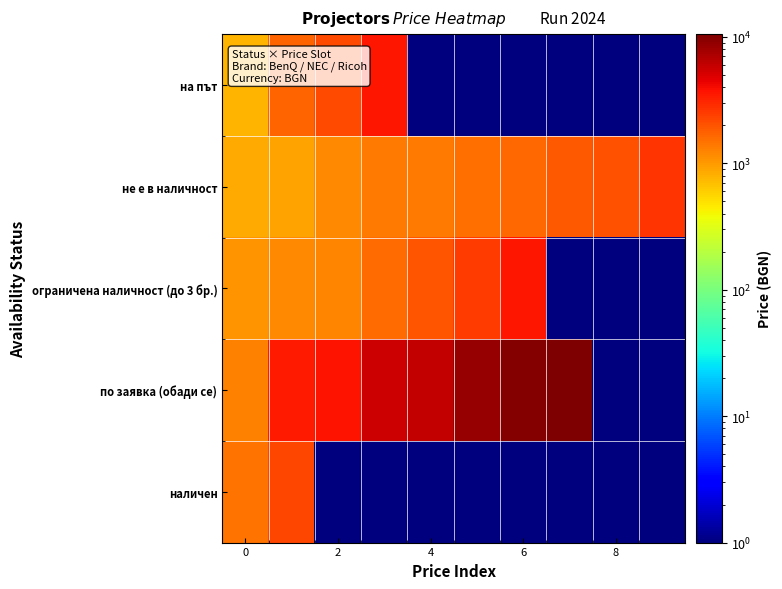

What is the maximum value shown in the chart?

10510.8